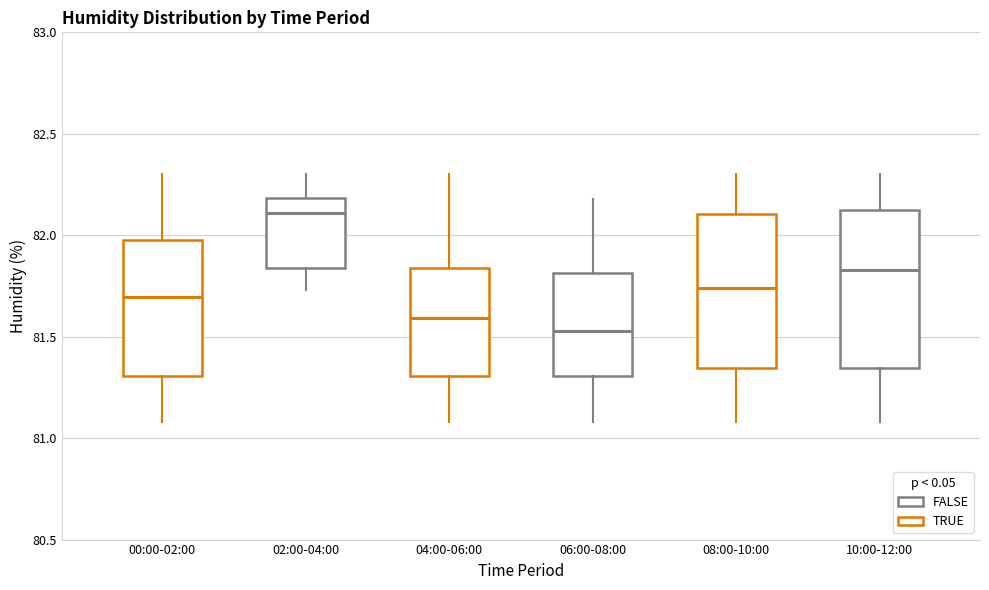

Which box has the highest median line?

02:00-04:00